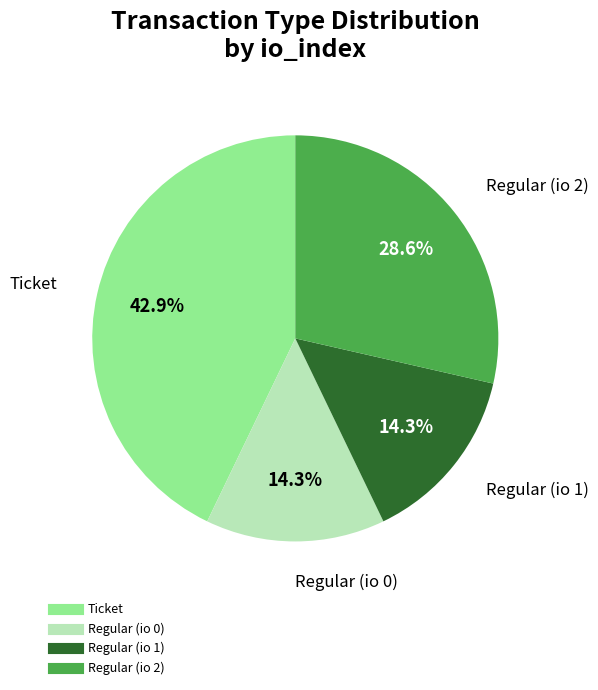

The Regular (io 1) slice represents 4% of the pie. True or false?

False